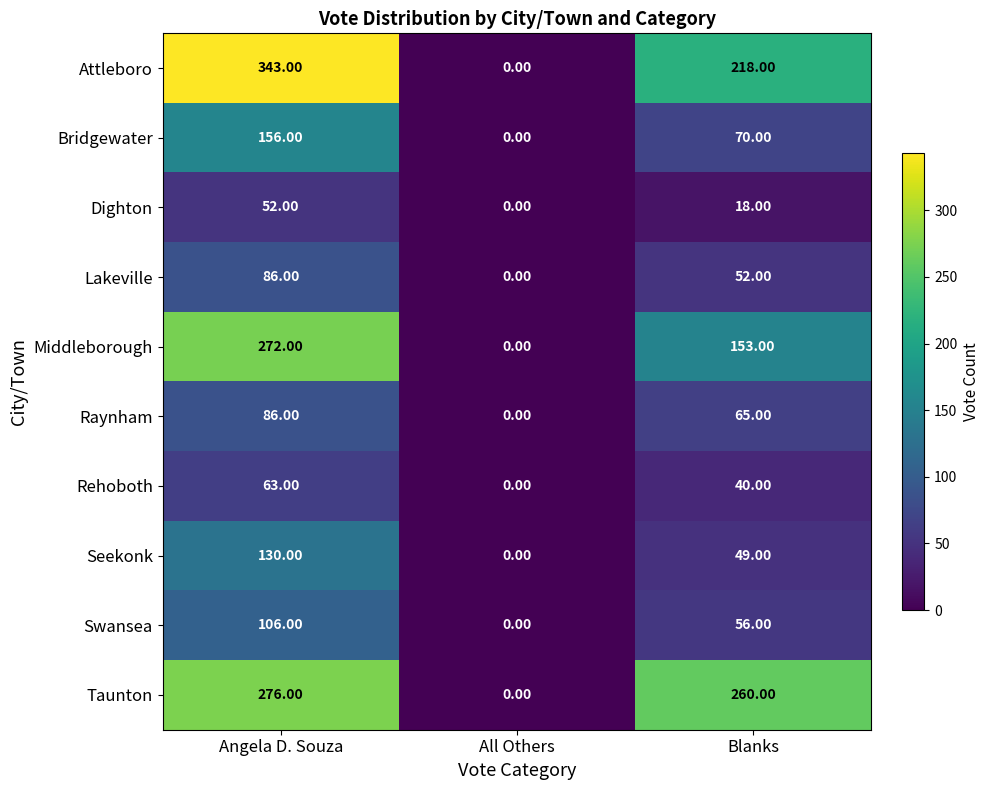

What is the sum of the Dighton values at Angela D. Souza and Blanks?

70